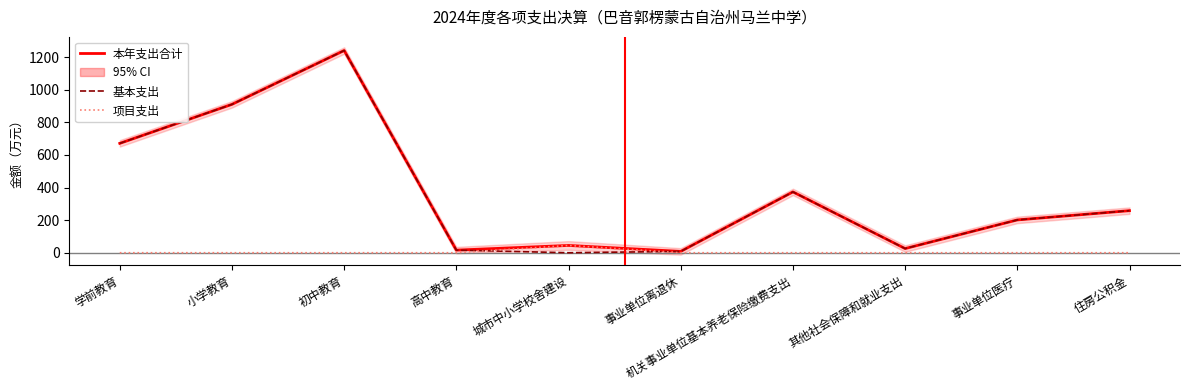

True or false: 项目支出 and 本年支出合计 cross at least once.

False